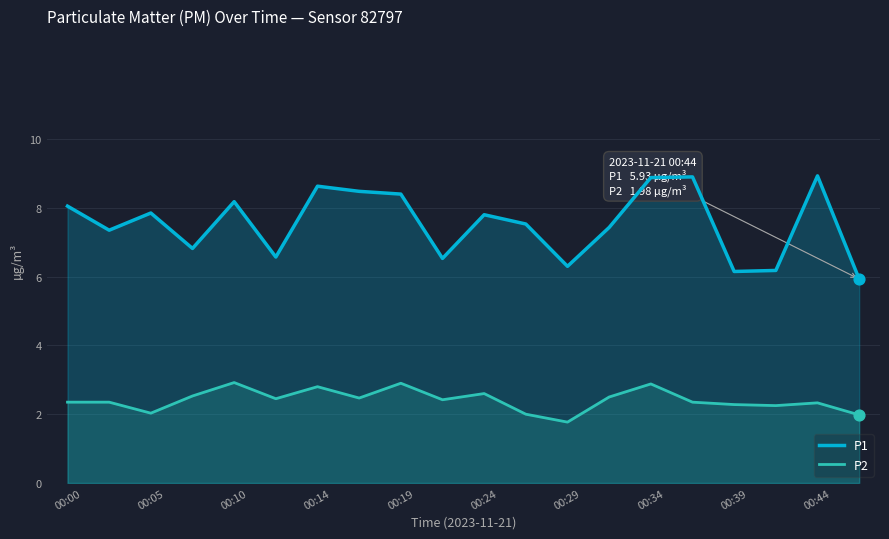

Which series contains the highest Y value?

P1